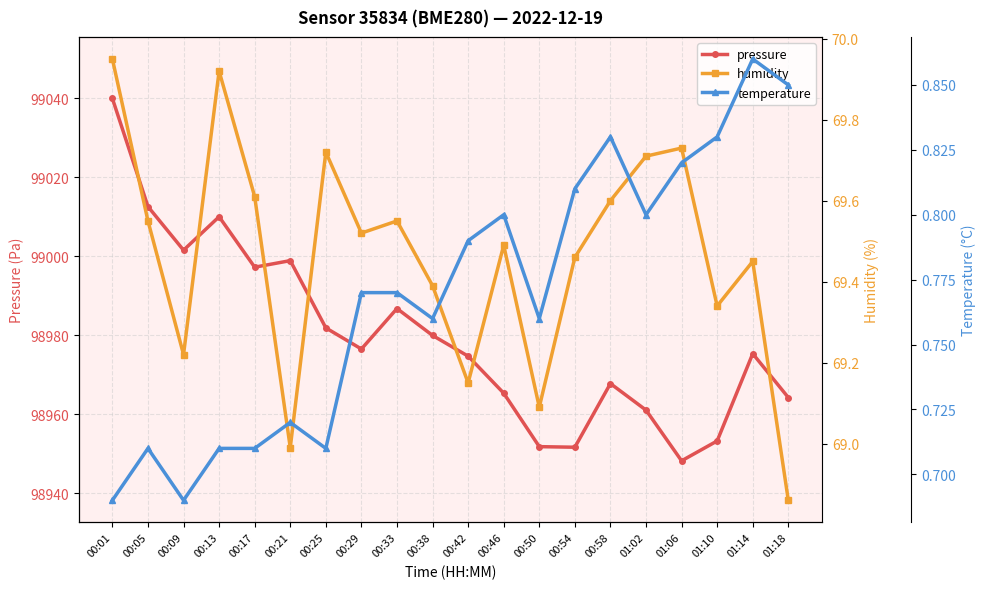

What is the difference between the highest and lowest values at 01:18?

98963.4